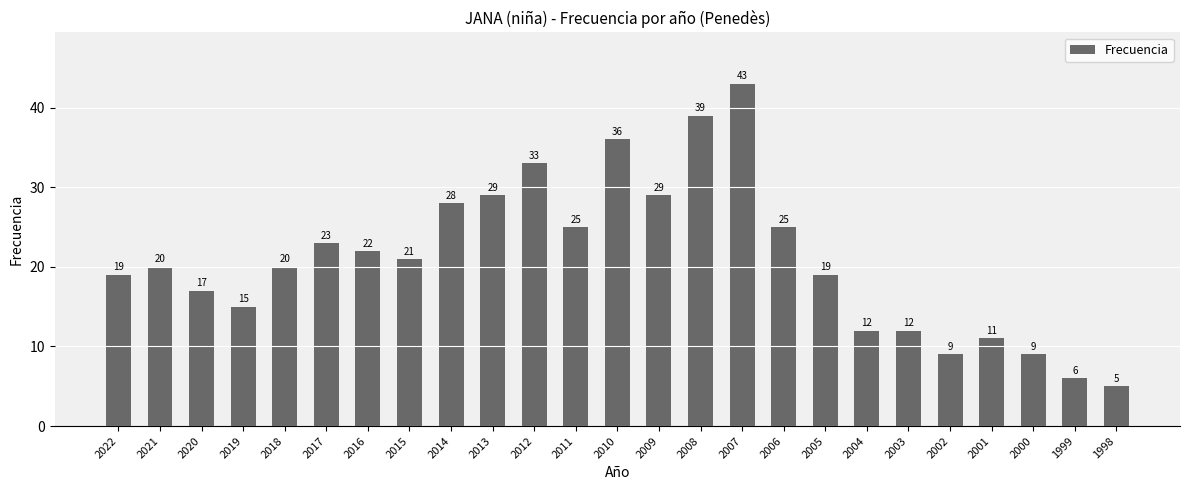

What is the change in value from 2021 to 1999?

-14